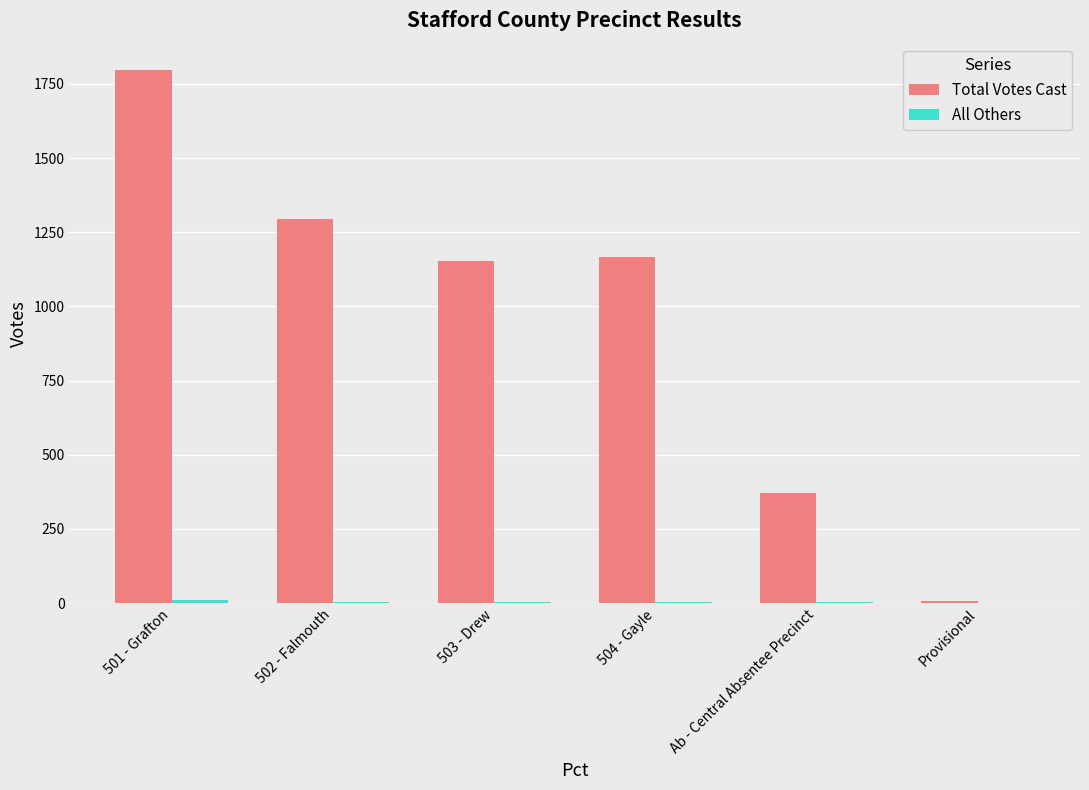

The value of Total Votes Cast at 501 - Grafton is 501. True or false?

False